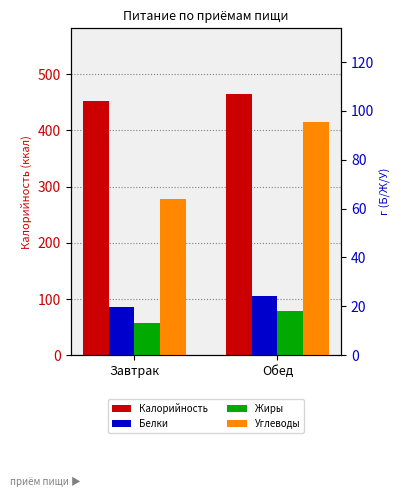

Count the number of data series in this chart.

4